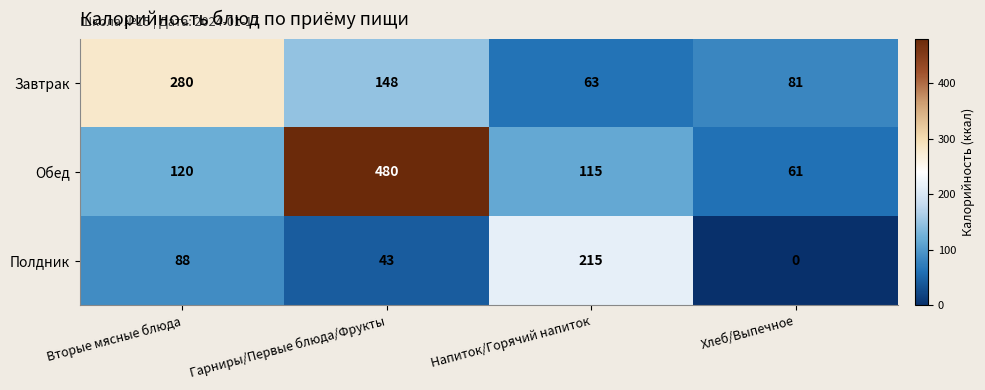

What is the sum of all Полдник values?

346